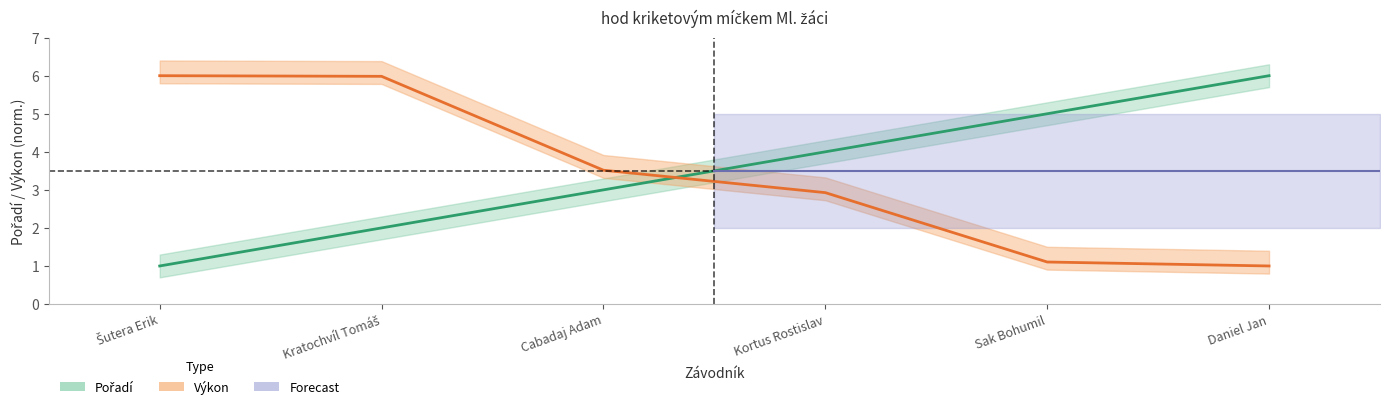

Between Kortus Rostislav and Sak Bohumil, which is larger?

Sak Bohumil